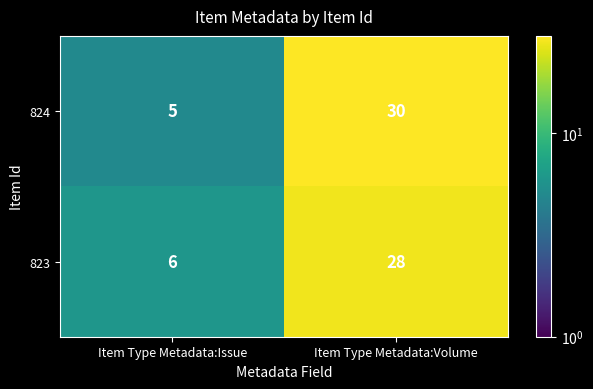

What is the difference between the 824 values at Item Type Metadata:Issue and Item Type Metadata:Volume?

25